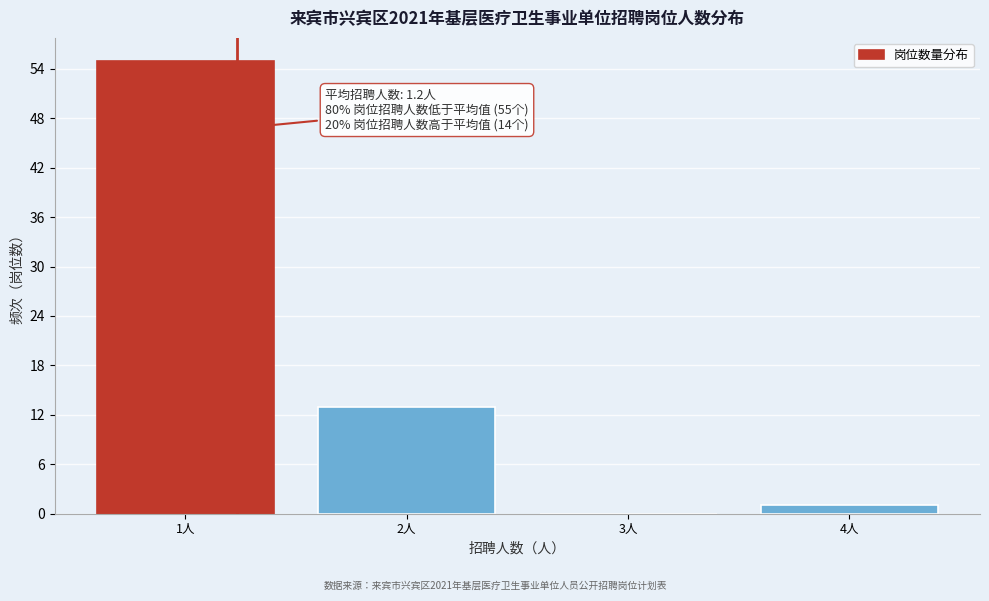

Reading right to left, transcribe all the data shown in this chart.

4人=1	3人=0	2人=13	1人=55